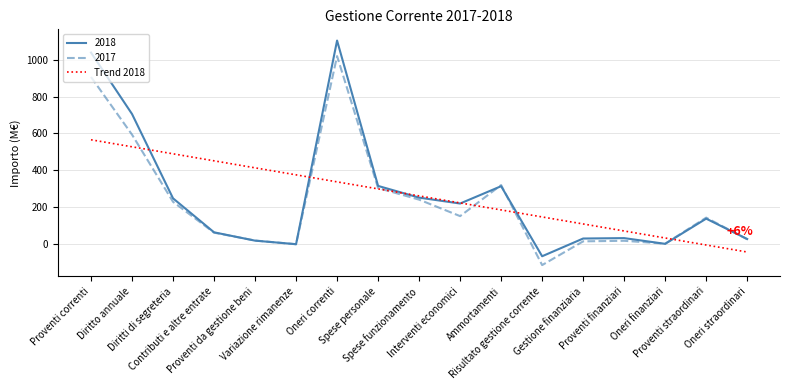

Does the chart display data point markers on the line(s)?

No